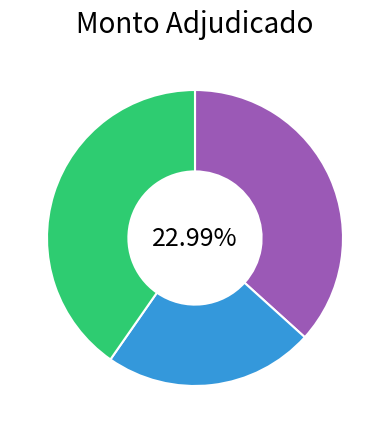

To the nearest percent, what portion does OVERA S.A. represent?

40%